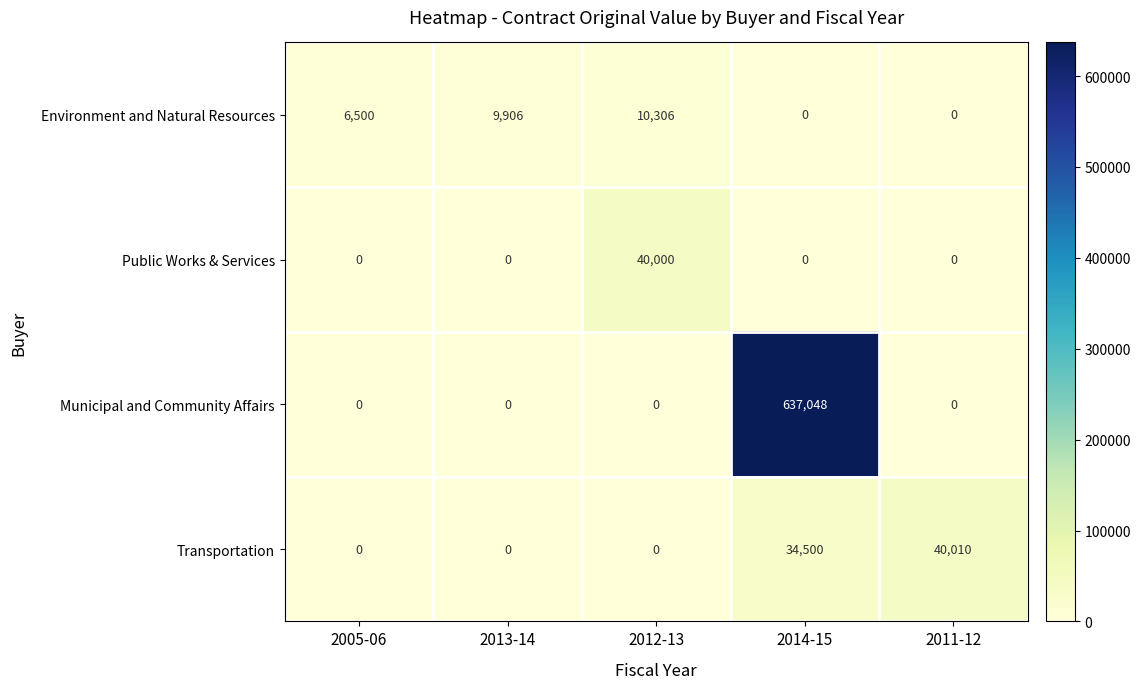

At which category is the sum across all series the highest?

2014-15